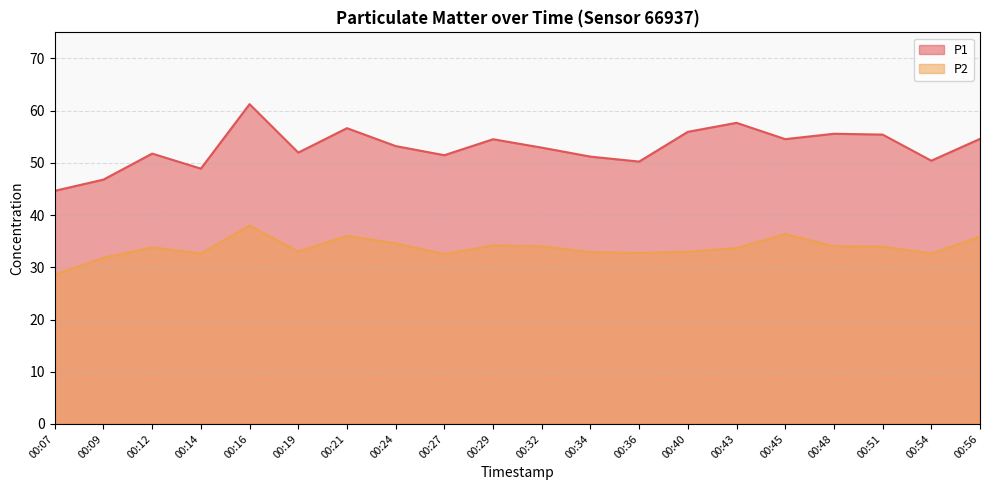

List the series in order of their overall mean, lowest first.

P2, P1